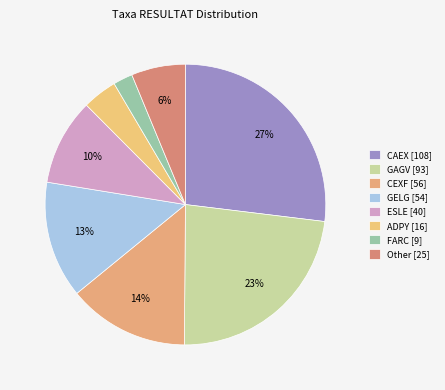

How many slices are in this pie chart?

8